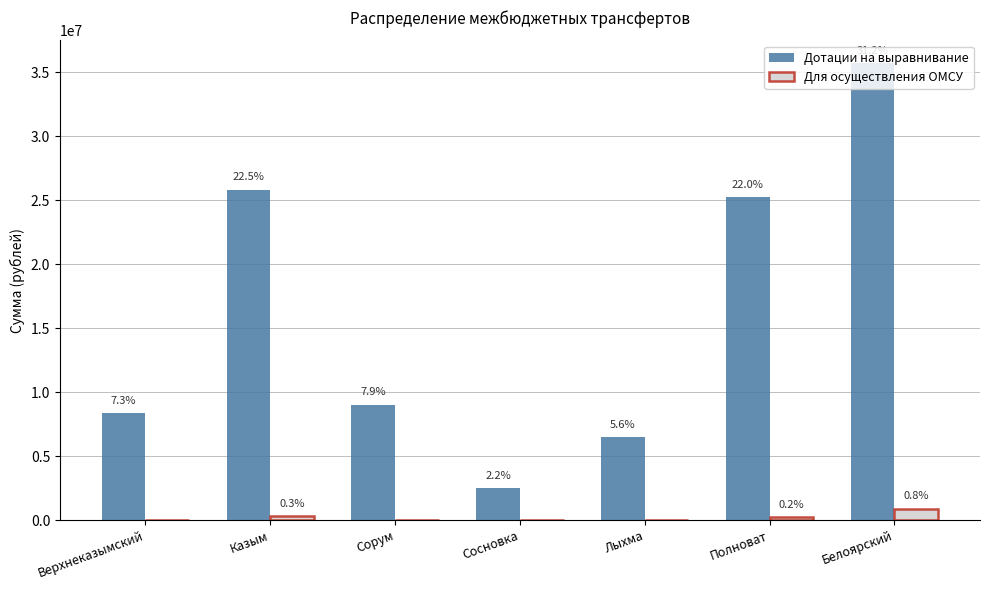

What is the difference between the highest and lowest values at Казым?

25496100